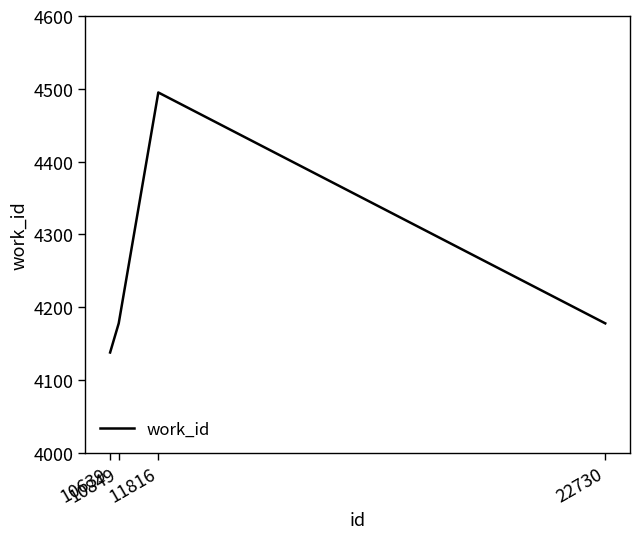

Reading left to right, extract all data points from this chart.

4138	4178	4495	4178